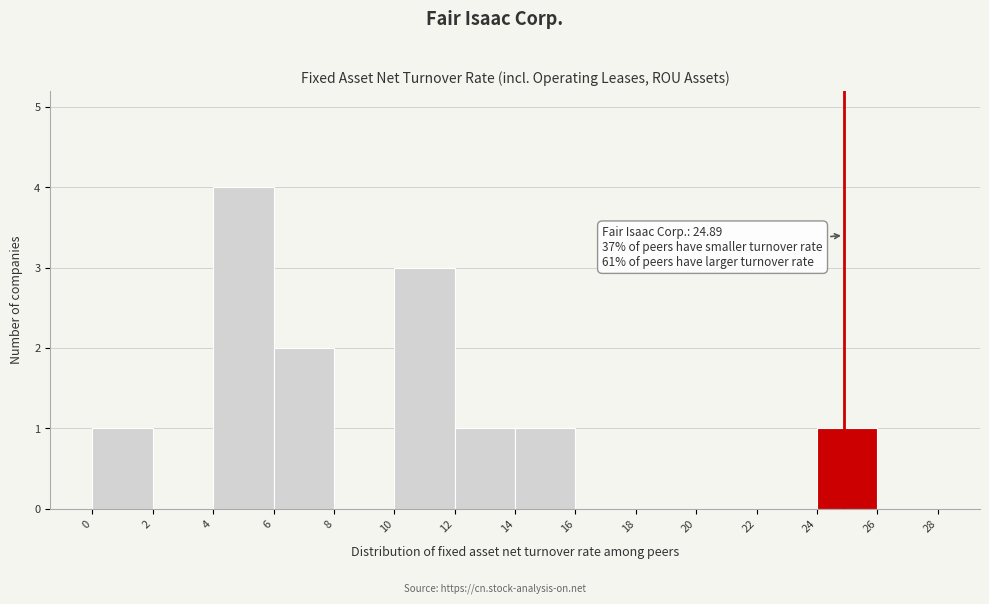

Over which range of the x-axis is the bar tallest?

4 to 6